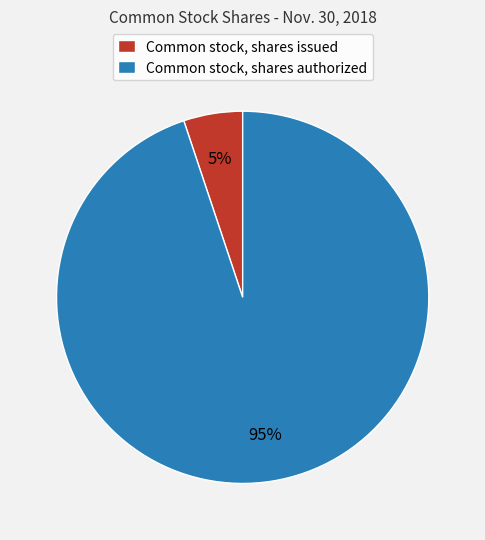

Rank the categories by value from lowest to highest.

Common stock, shares issued, Common stock, shares authorized